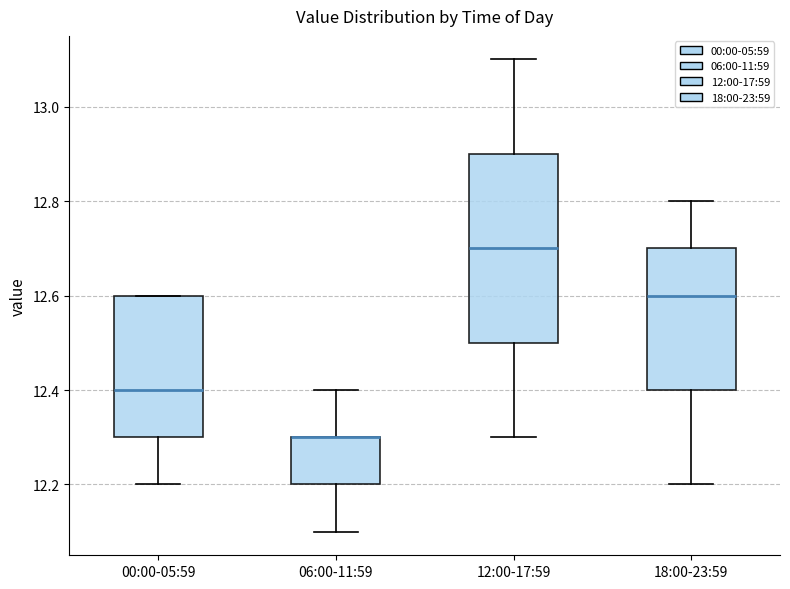

Where does the upper whisker of the box for 12:00-17:59 end on the y-axis? The values are not printed on the chart, so give them approximately, as read against the axis.

13.1